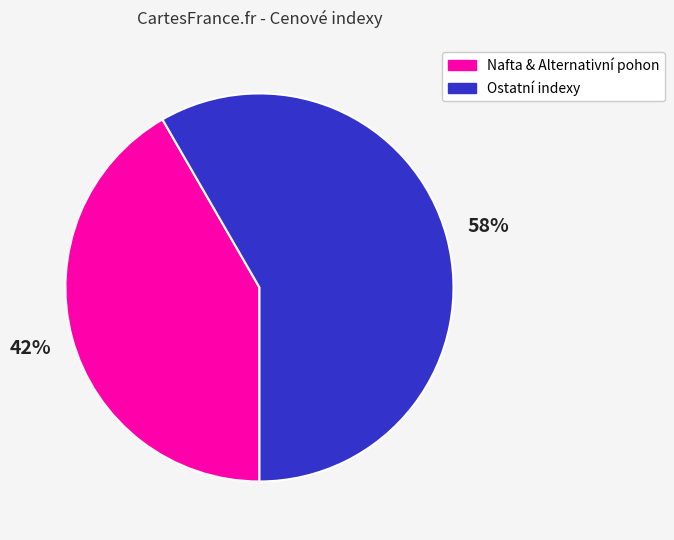

Approximately how many times larger is the value at Ostatní indexy compared to Nafta & Alternativní pohon?

1.4